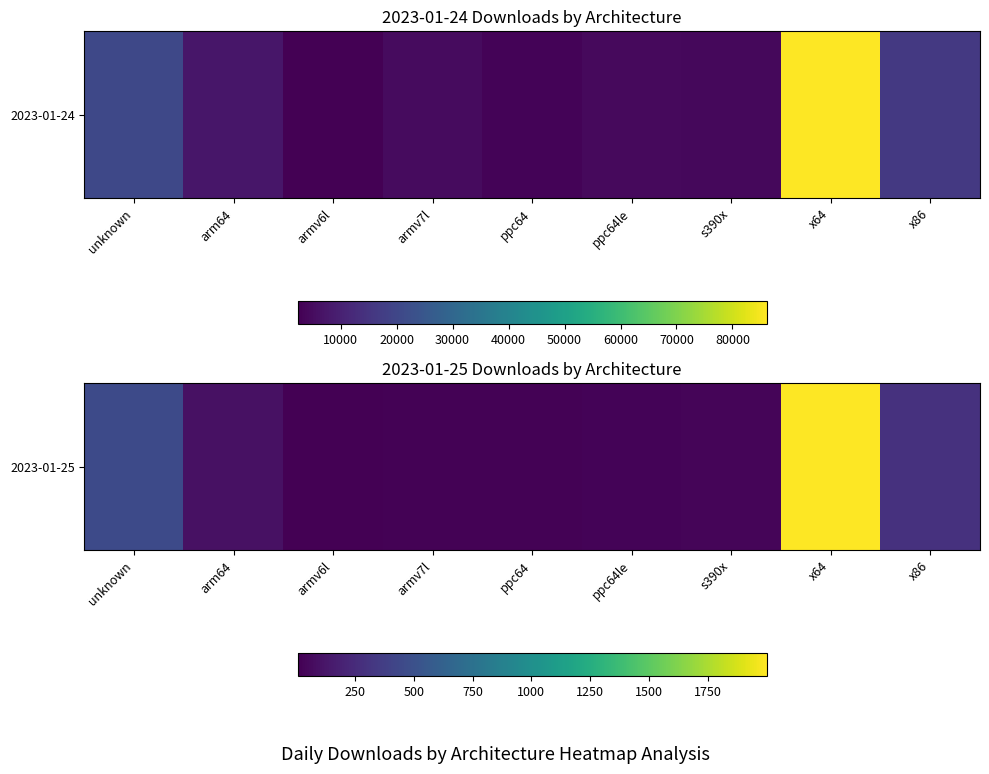

At which label is the value closest to 1003?

unknown